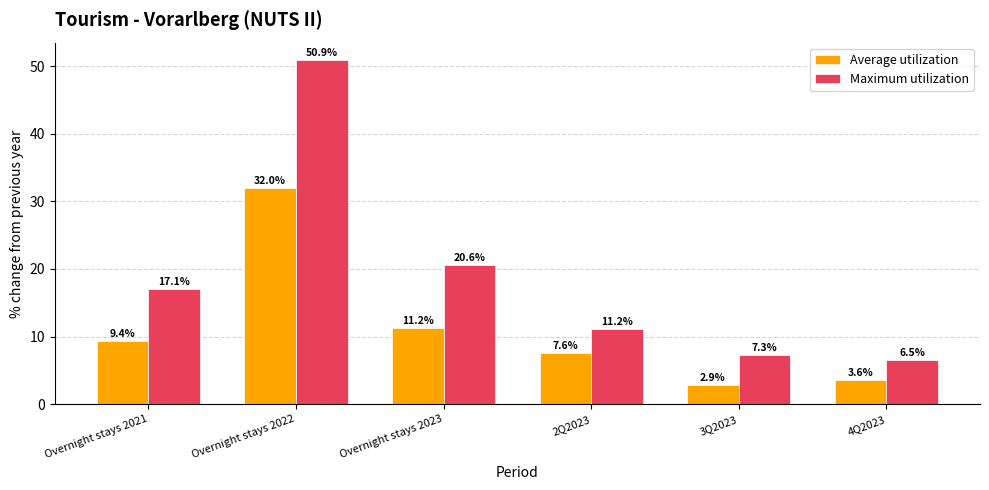

How many distinct data groups are displayed?

2